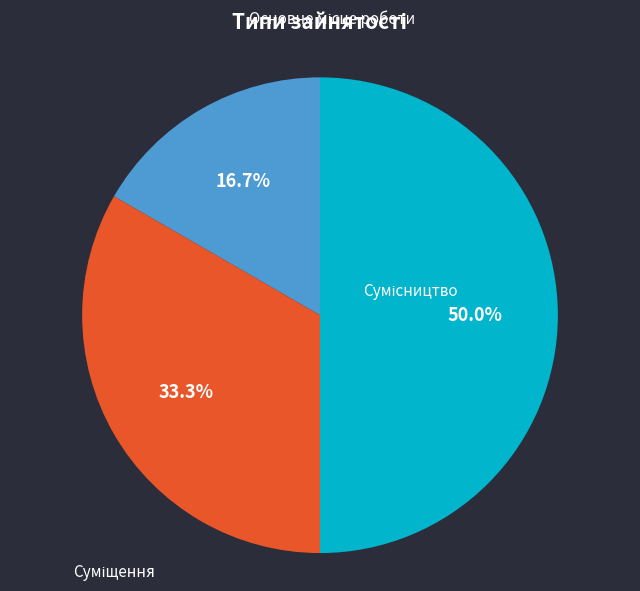

Count the number of slices in the pie.

3